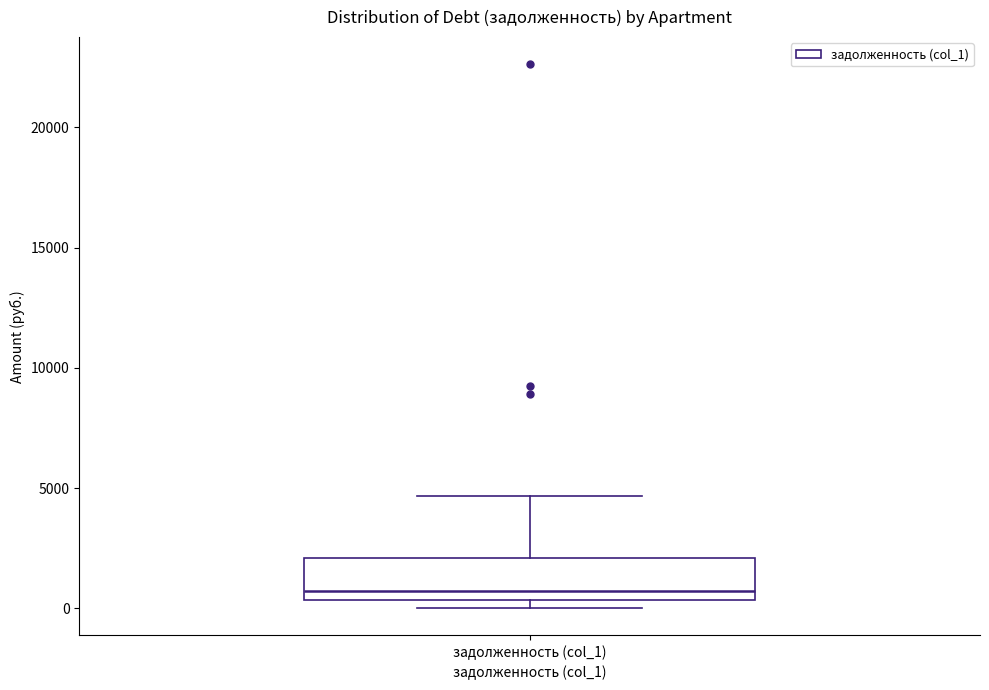

Where is the upper edge of the box for задолженность (col_1) on the y-axis? The values are not printed on the chart, so give them approximately, as read against the axis.

2000